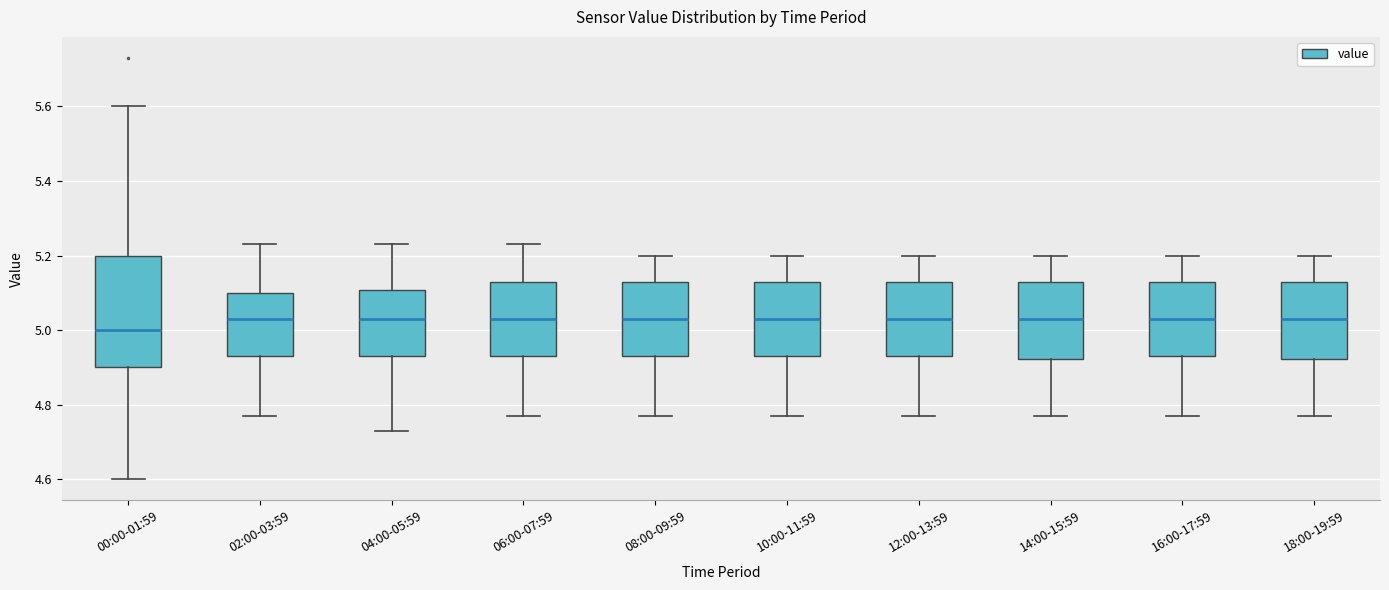

Reading left to right, read every box against the y-axis: the position of its median line, the range the box covers, and the ends of its whiskers. The values are not printed on the chart, so give them approximately, as read against the axis.

00:00-01:59: median 5.00, box 4.90 to 5.20, whiskers 4.60 to 5.60
02:00-03:59: median 5.04, box 4.94 to 5.10, whiskers 4.78 to 5.24
04:00-05:59: median 5.04, box 4.94 to 5.10, whiskers 4.74 to 5.24
06:00-07:59: median 5.04, box 4.94 to 5.14, whiskers 4.78 to 5.24
08:00-09:59: median 5.04, box 4.94 to 5.14, whiskers 4.78 to 5.20
10:00-11:59: median 5.04, box 4.94 to 5.14, whiskers 4.78 to 5.20
12:00-13:59: median 5.04, box 4.94 to 5.14, whiskers 4.78 to 5.20
14:00-15:59: median 5.04, box 4.92 to 5.14, whiskers 4.78 to 5.20
16:00-17:59: median 5.04, box 4.94 to 5.14, whiskers 4.78 to 5.20
18:00-19:59: median 5.04, box 4.92 to 5.14, whiskers 4.78 to 5.20